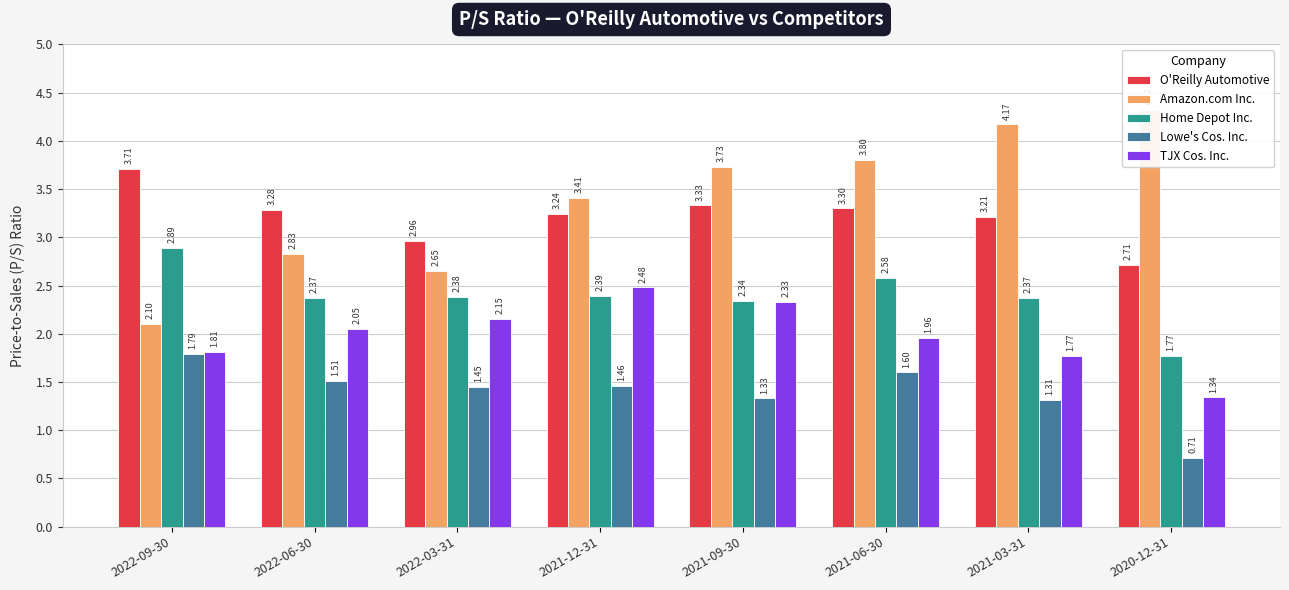

True or false: O'Reilly Automotive has a value of 3.2 at 2021-12-31.

True